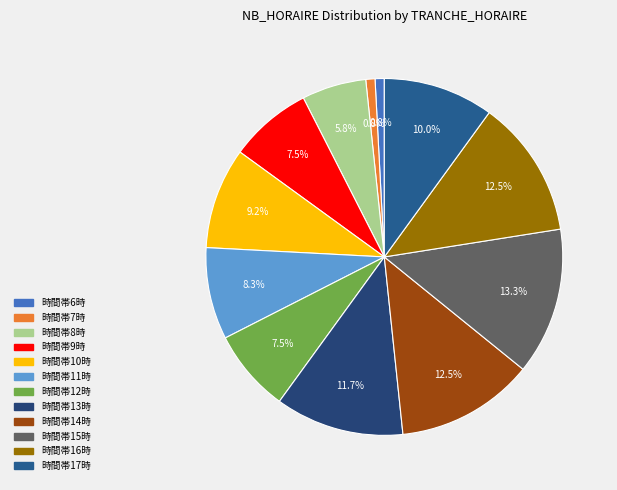

Count the number of slices in the pie.

12